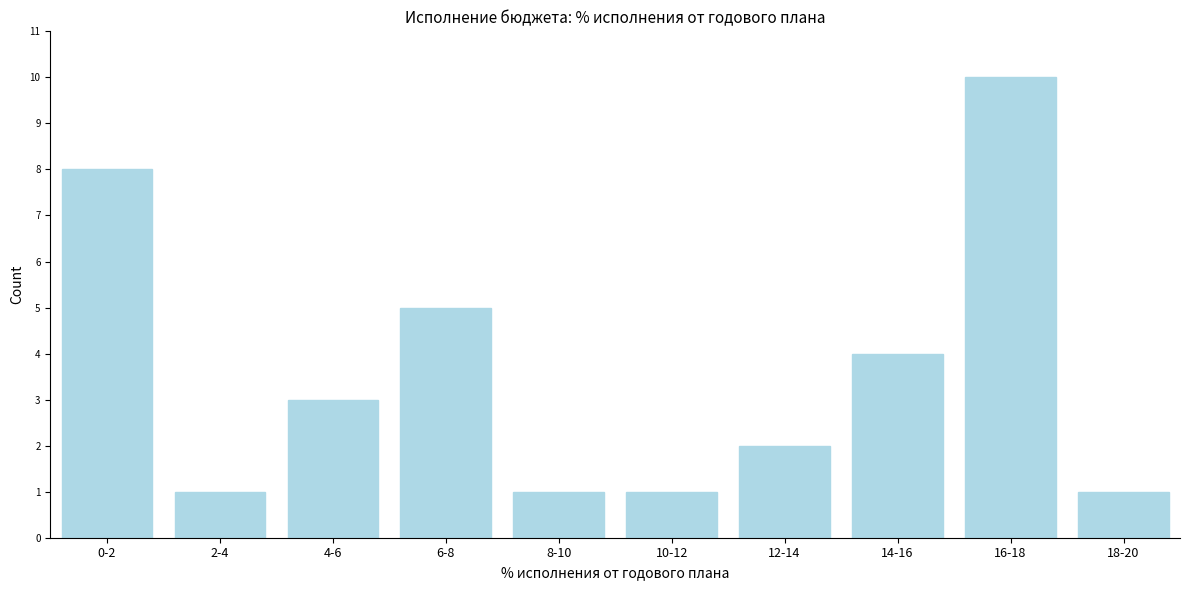

Reading left to right, extract all data points from this chart.

0-2=8	2-4=1	4-6=3	6-8=5	8-10=1	10-12=1	12-14=2	14-16=4	16-18=10	18-20=1